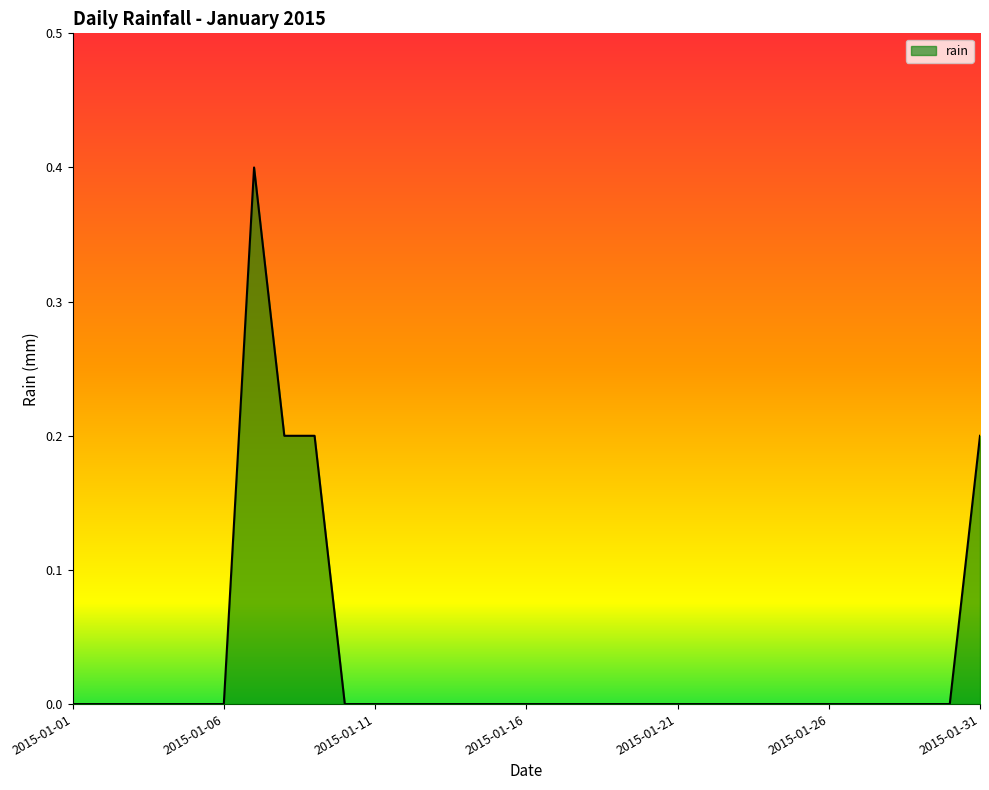

Does the chart have visible grid lines?

No